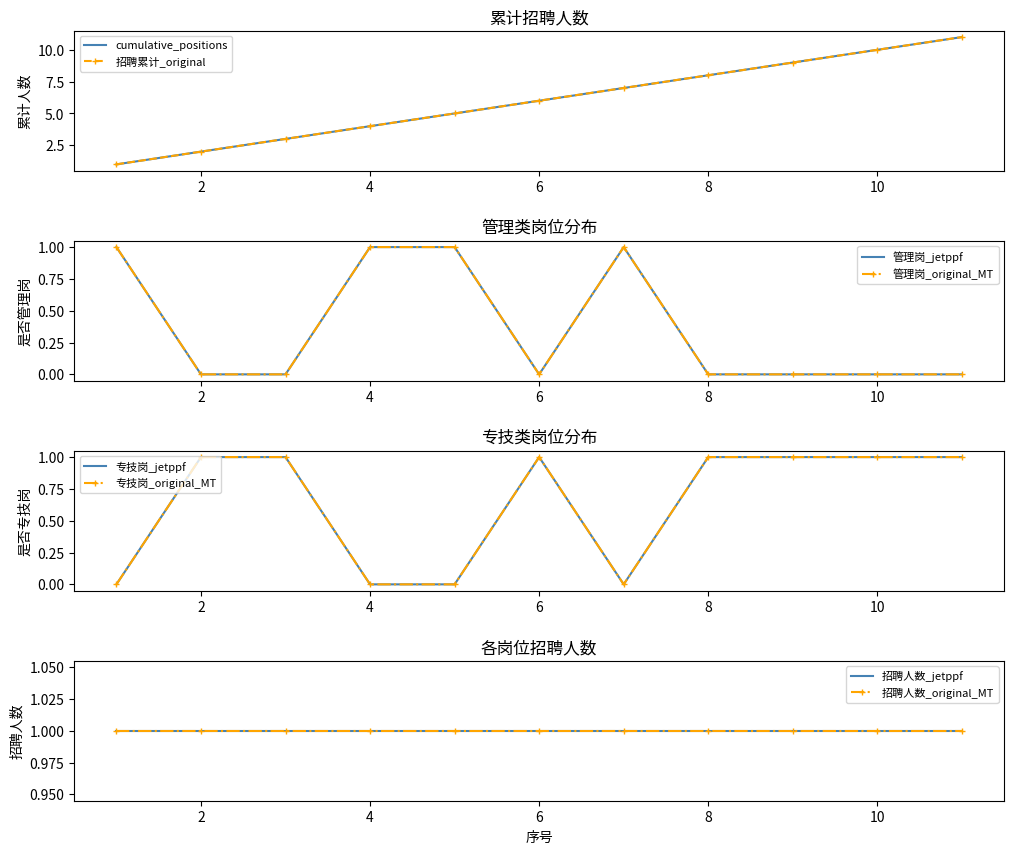

How many lines are shown in the chart?

2